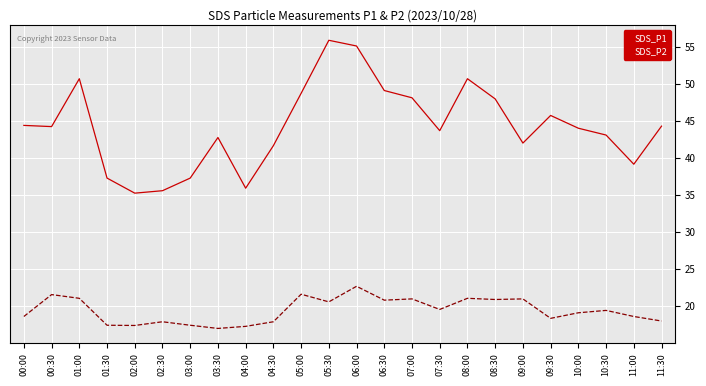

Which series changed the most between 06:00 and 08:30?

SDS_P1